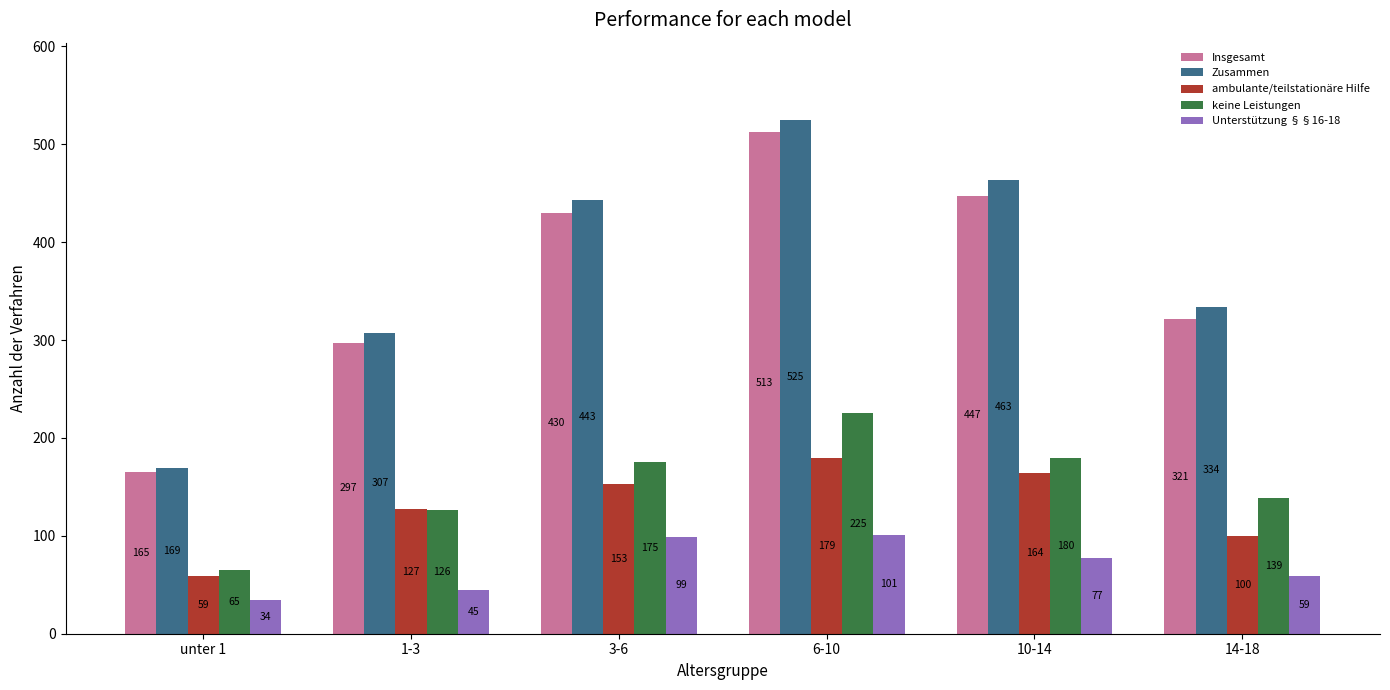

What is the difference between the maximum and minimum values in the Unterstützung §§16-18 series?

67